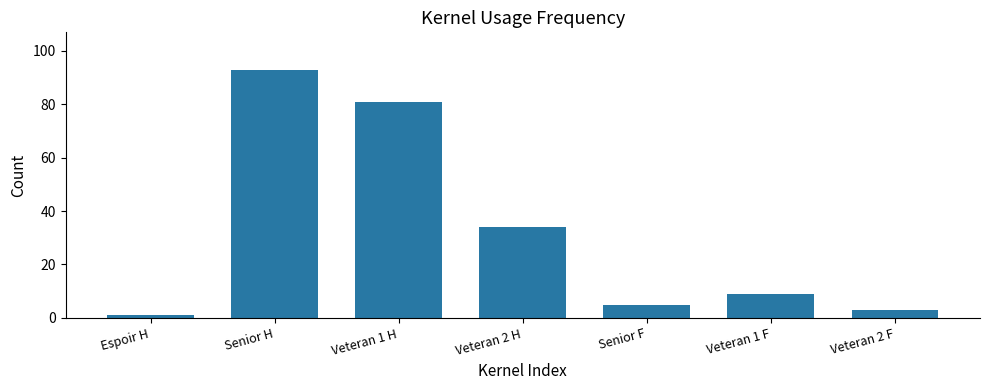

Reading left to right, what are all the values shown in this chart?

1	93	81	34	5	9	3